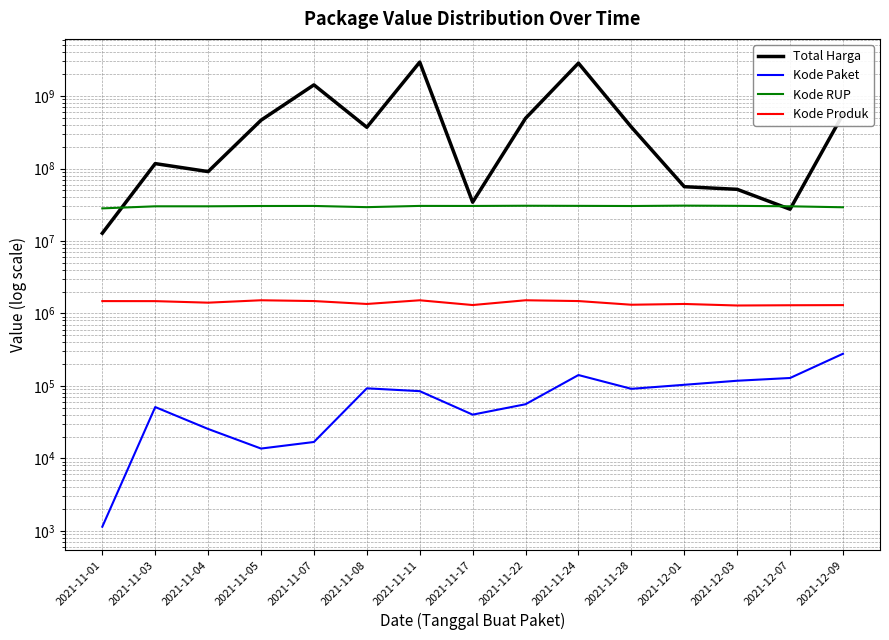

True or false: Kode Paket and Kode Produk cross at least once.

False